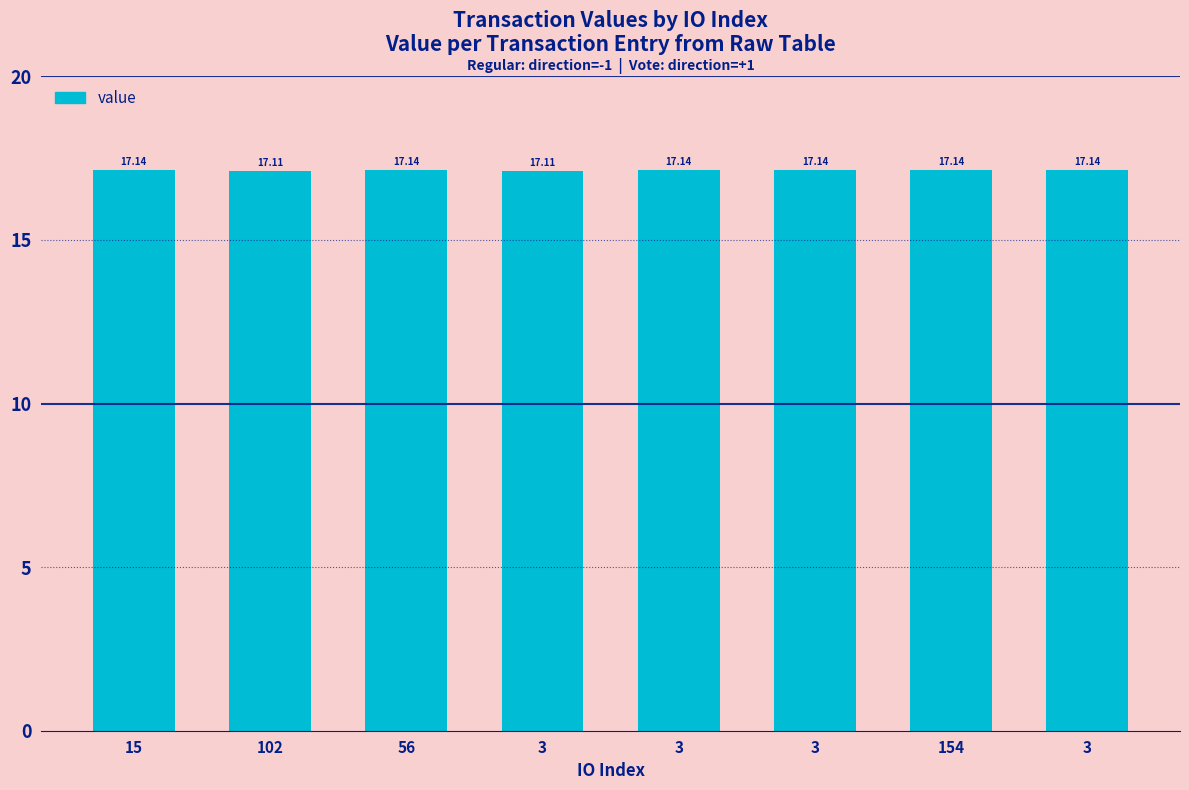

How many distinct data groups are displayed?

1